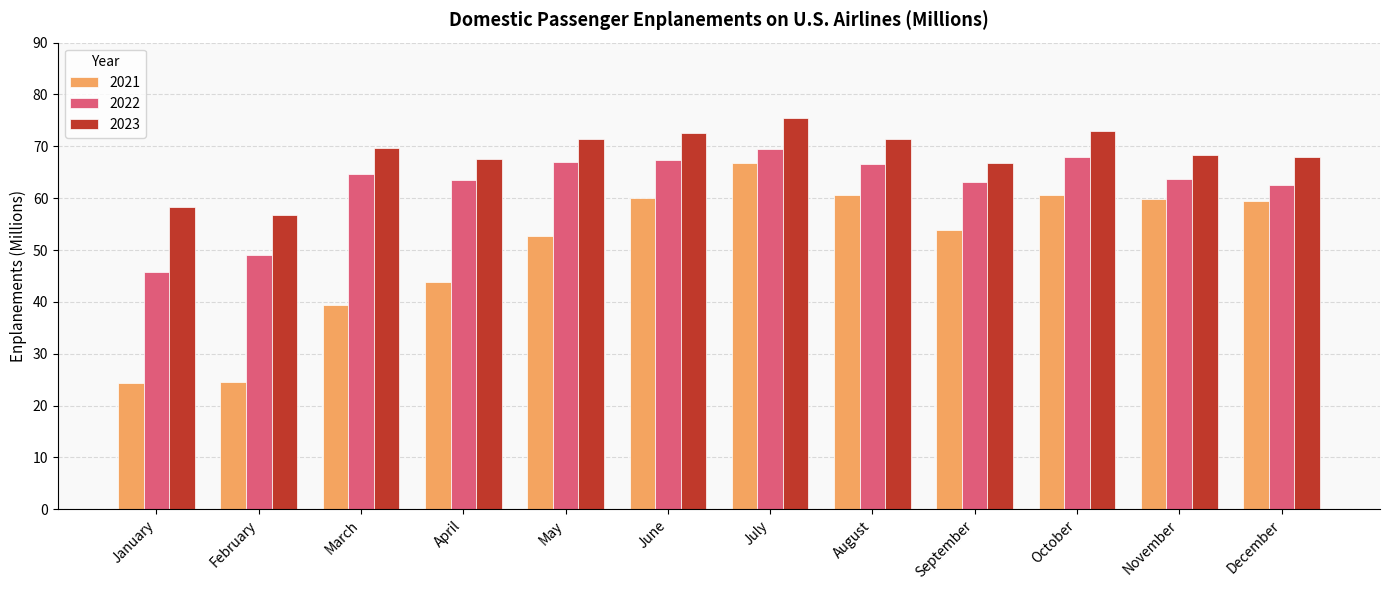

What is the value of the 2021 bar at the 6th from the left?

60.1